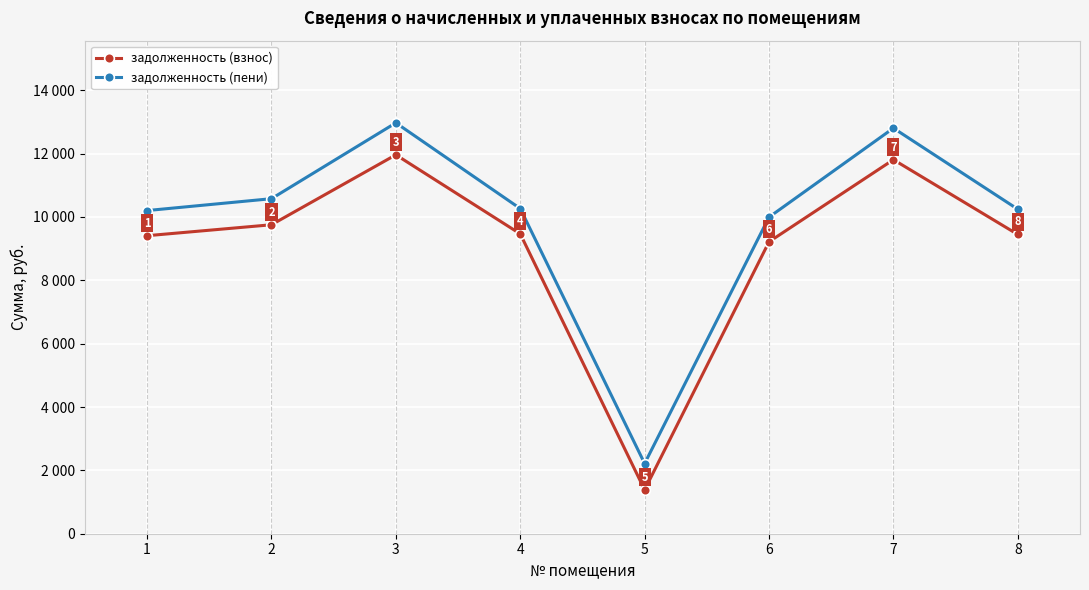

True or false: задолженность (взнос) and задолженность (пени) cross at least once.

False